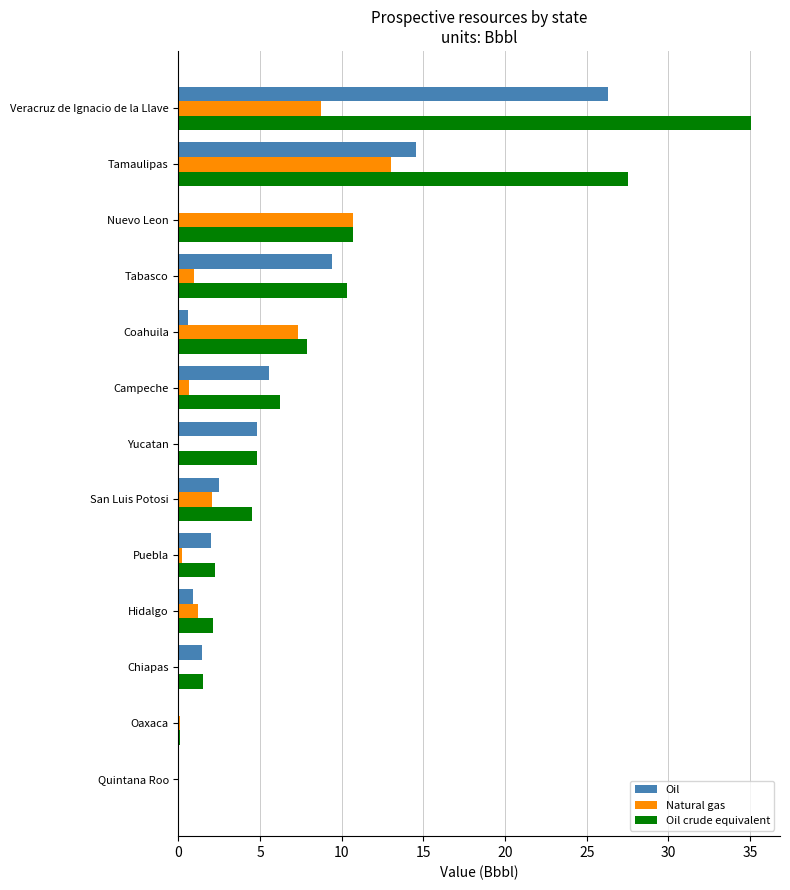

Is it true that Oil crude equivalent equals 10.7 at Nuevo Leon?

True